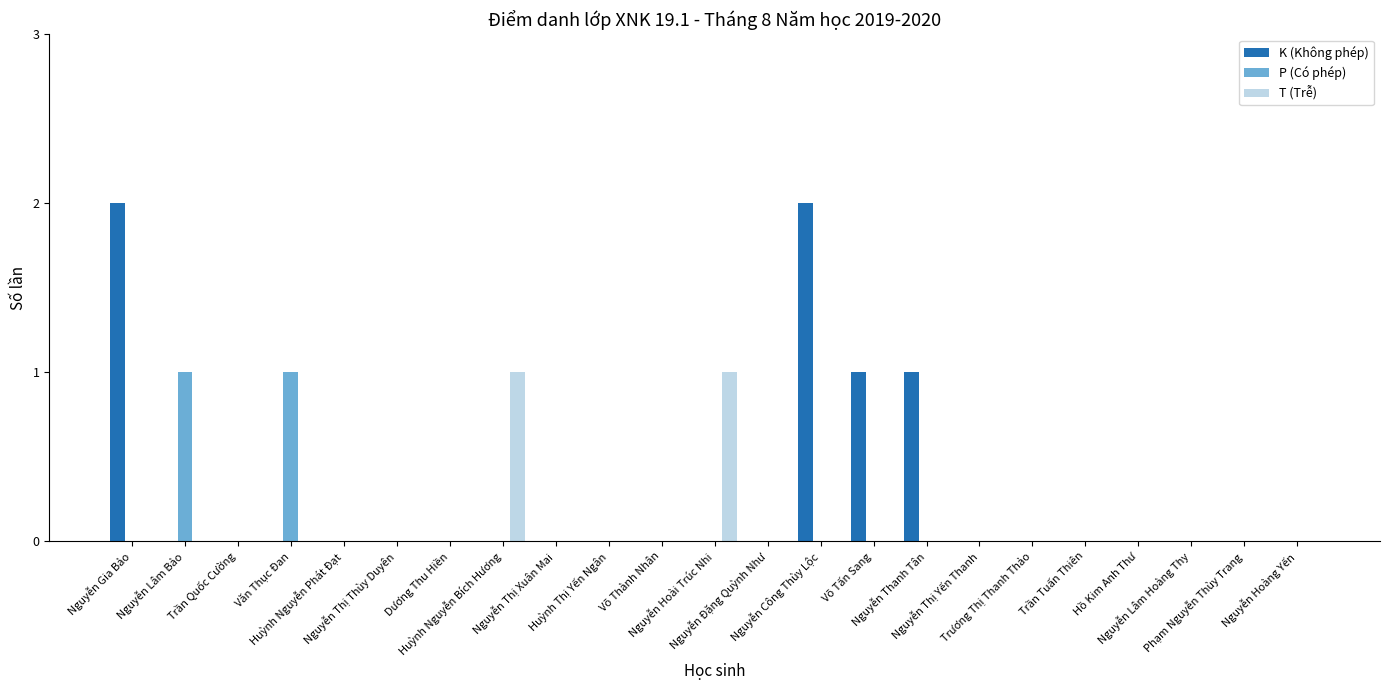

Which series has the largest total across all categories?

K (Không phép)